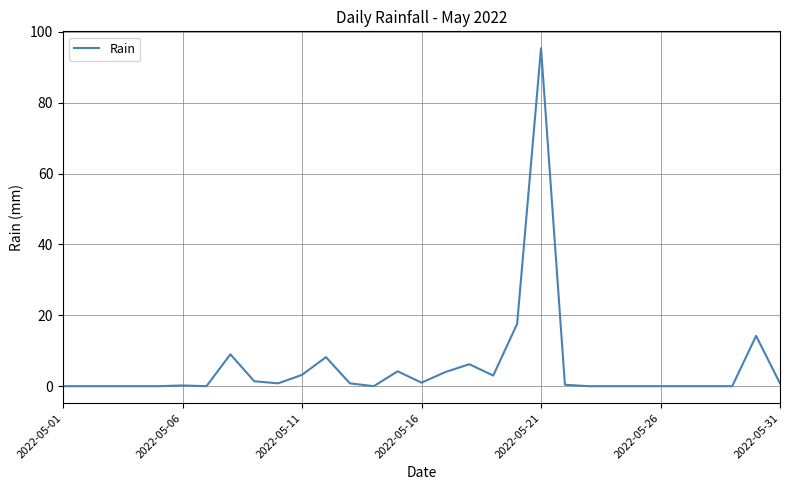

What is the greatest value displayed?

95.4